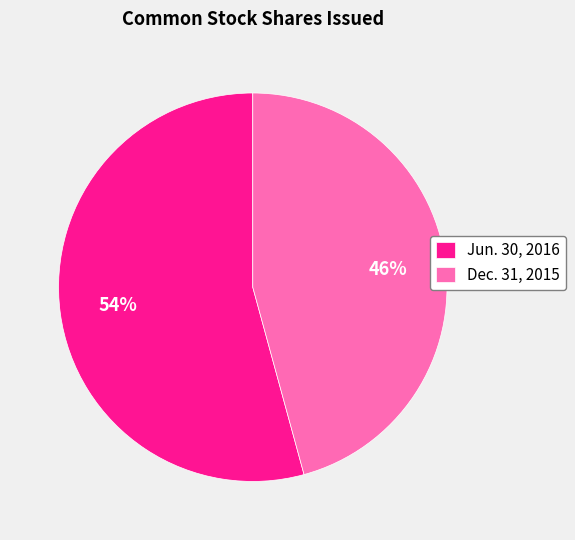

Count the number of slices in the pie.

2